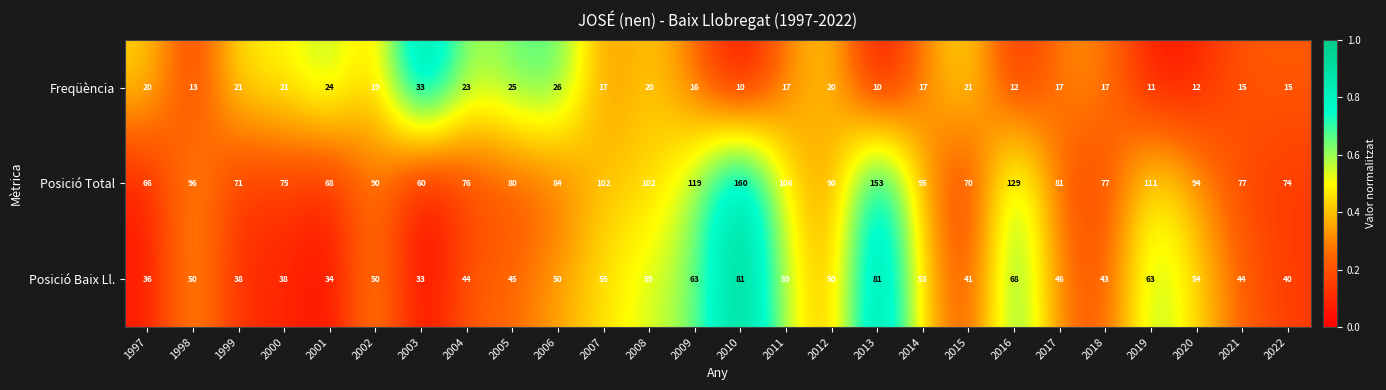

What is the greatest value displayed?

160